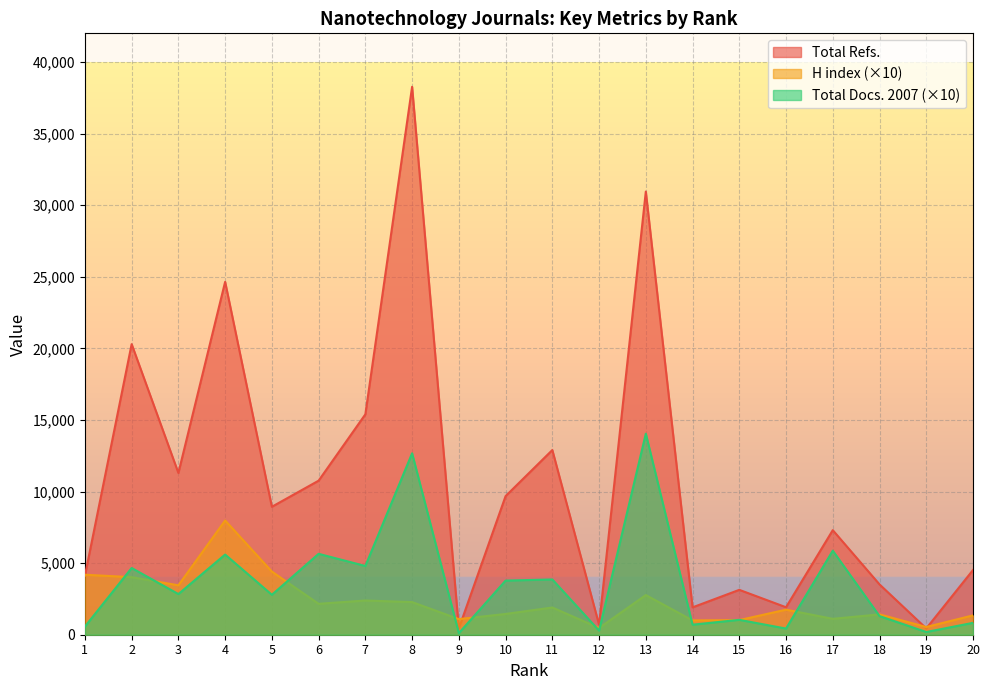

What is the minimum value shown in the chart?

110